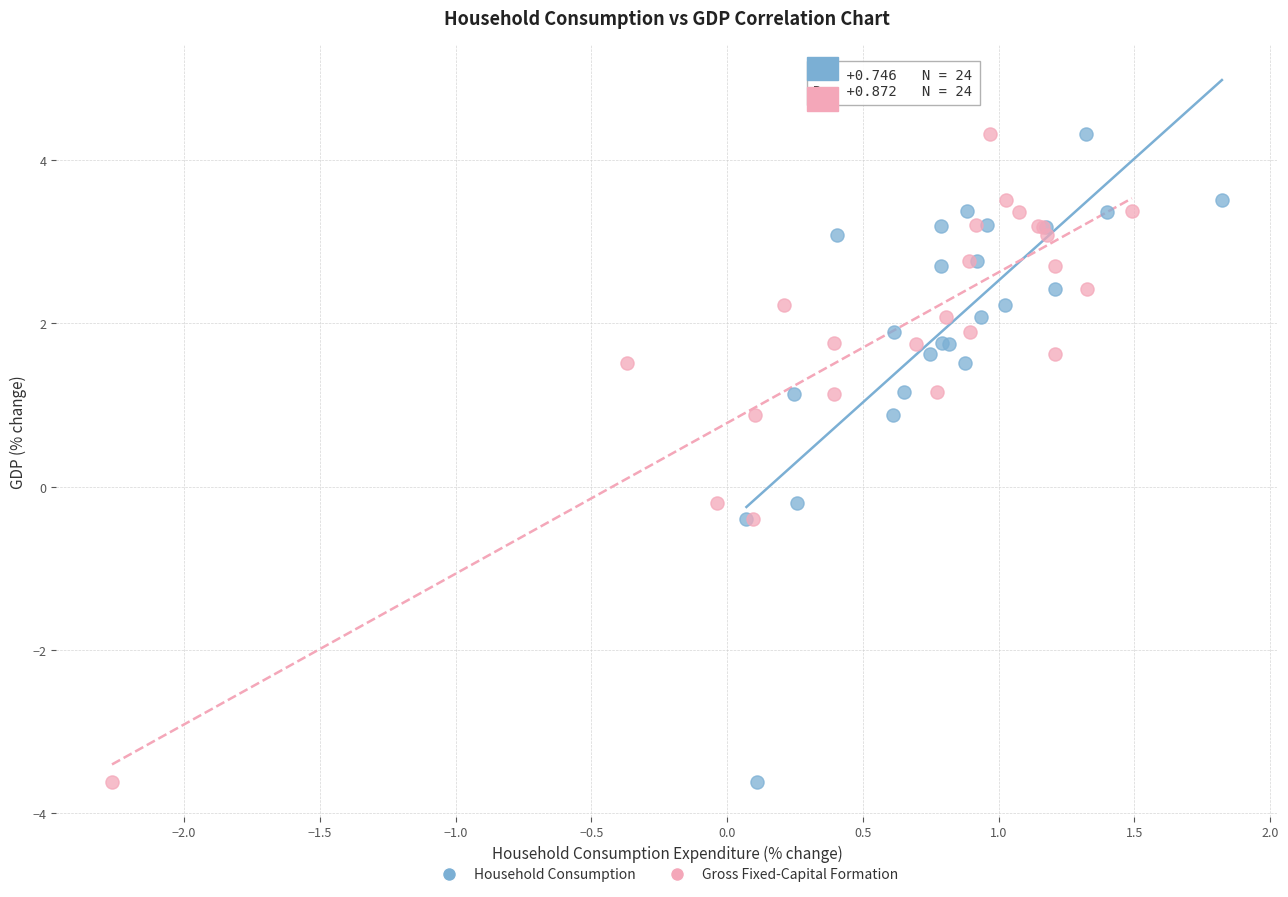

What are all the series names shown in the legend?

Household Consumption, Gross Fixed-Capital Formation